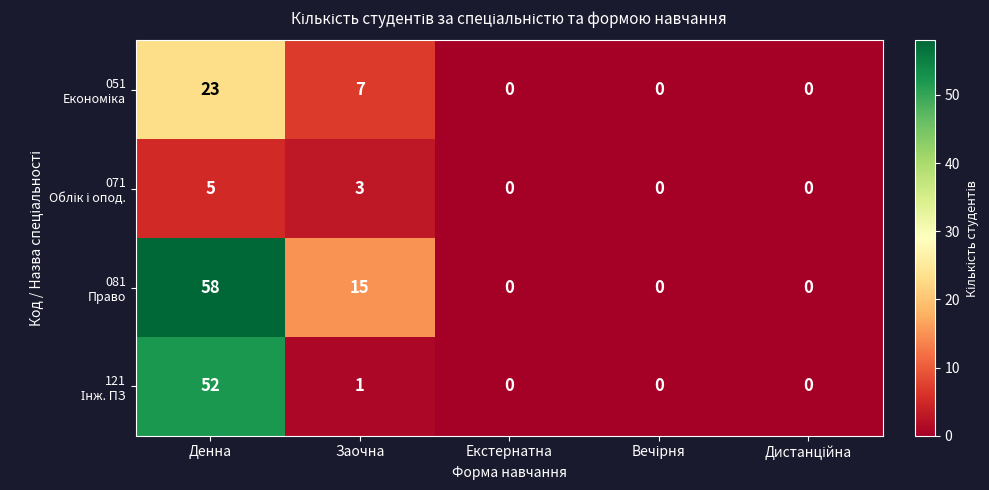

At which category is the sum across all series the highest?

Денна